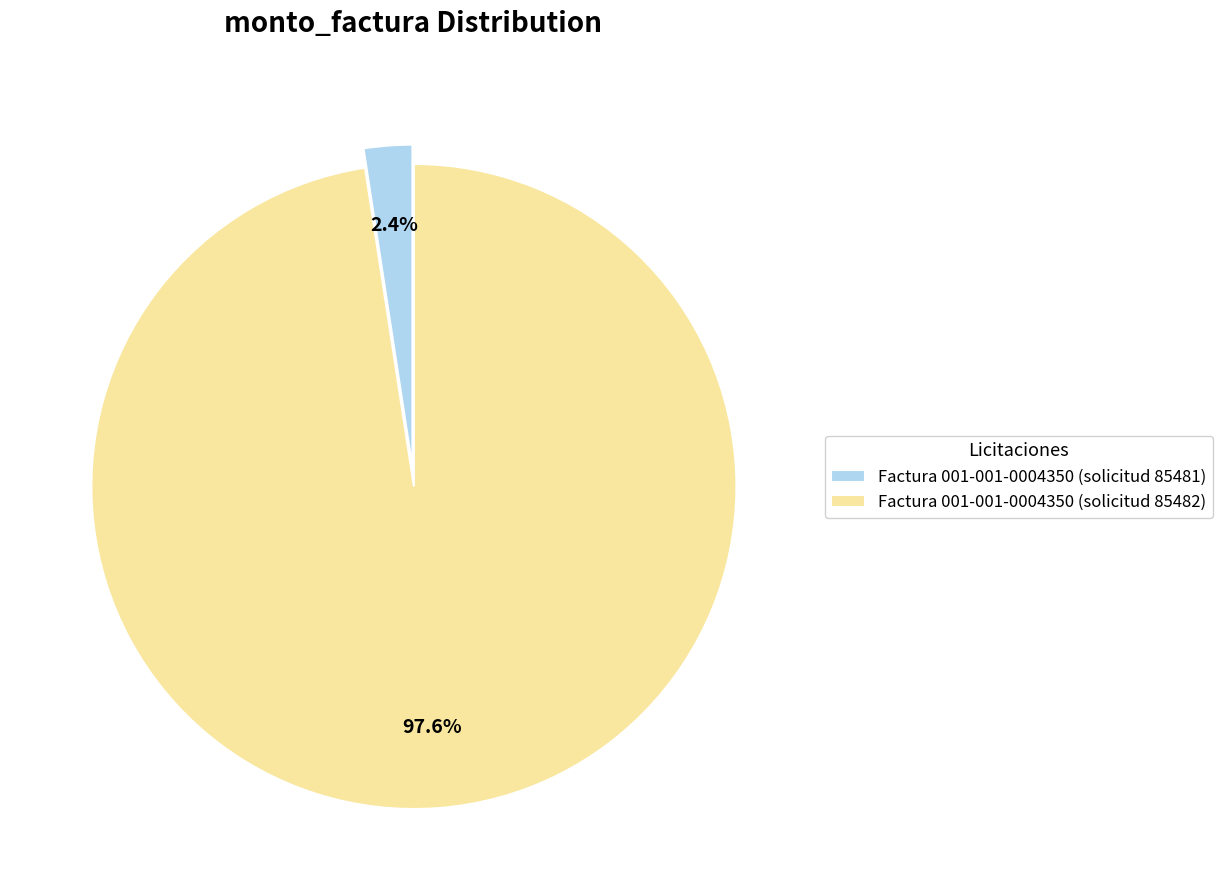

True or false: Factura 001-001-0004350 (solicitud 85482) accounts for 98% of the total.

True